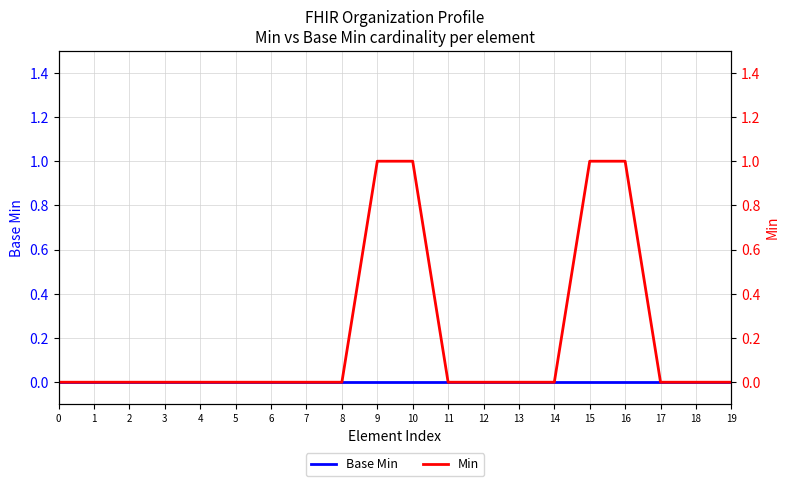

At which category is the sum across all series the highest?

9